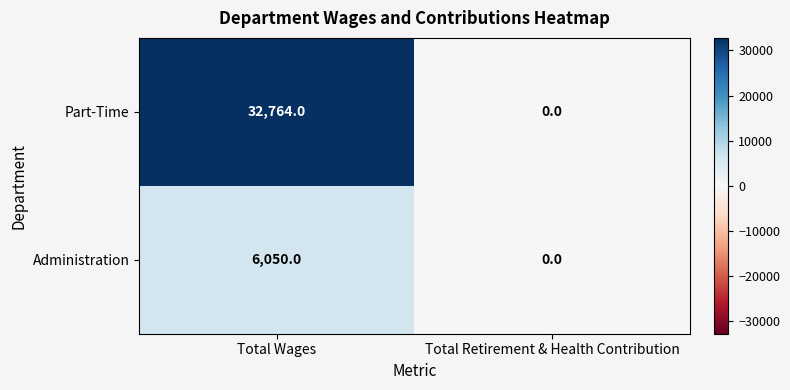

Rank the series by their maximum value, from lowest to highest.

Administration, Part-Time